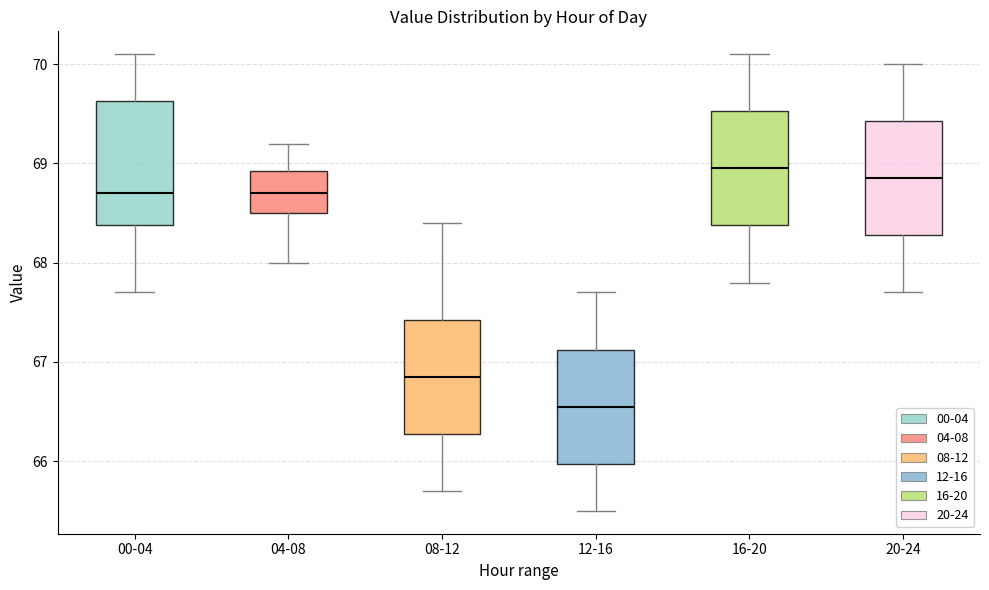

Where does the median line of the box for 04-08 sit on the y-axis? The values are not printed on the chart, so give them approximately, as read against the axis.

68.7